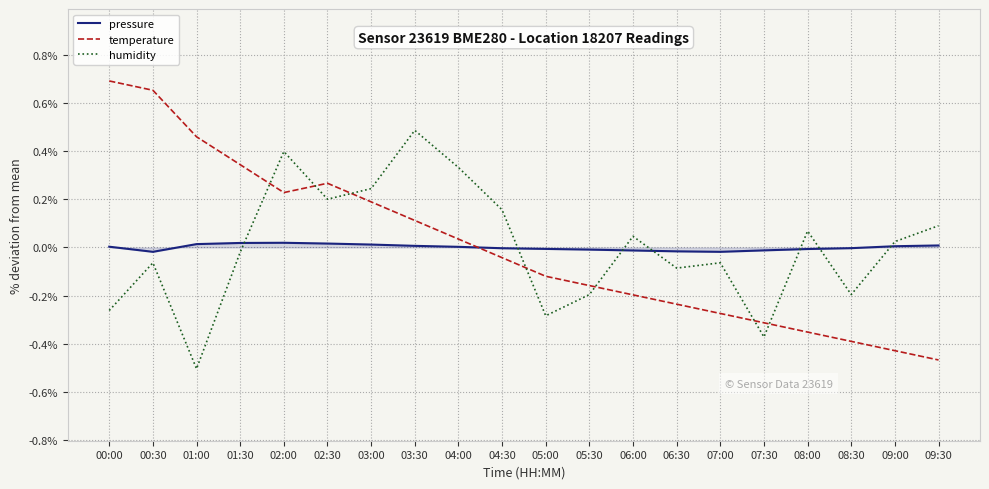

What position from the right is 03:00?

14